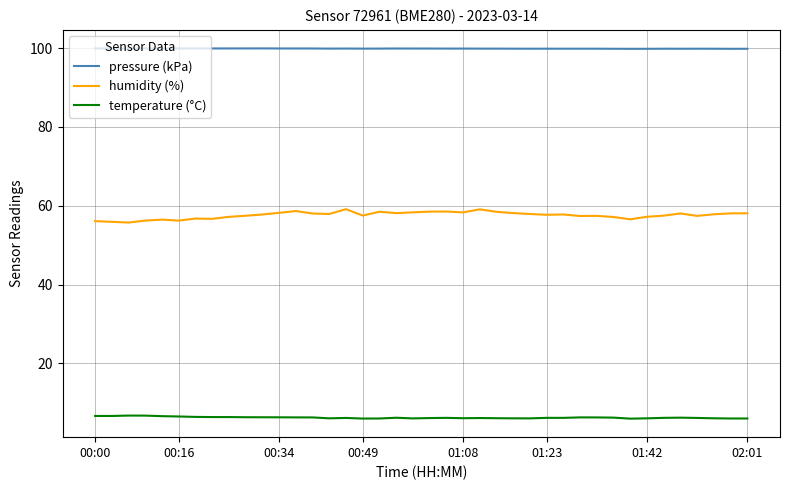

True or false: humidity (%) and pressure (kPa) cross at least once.

False